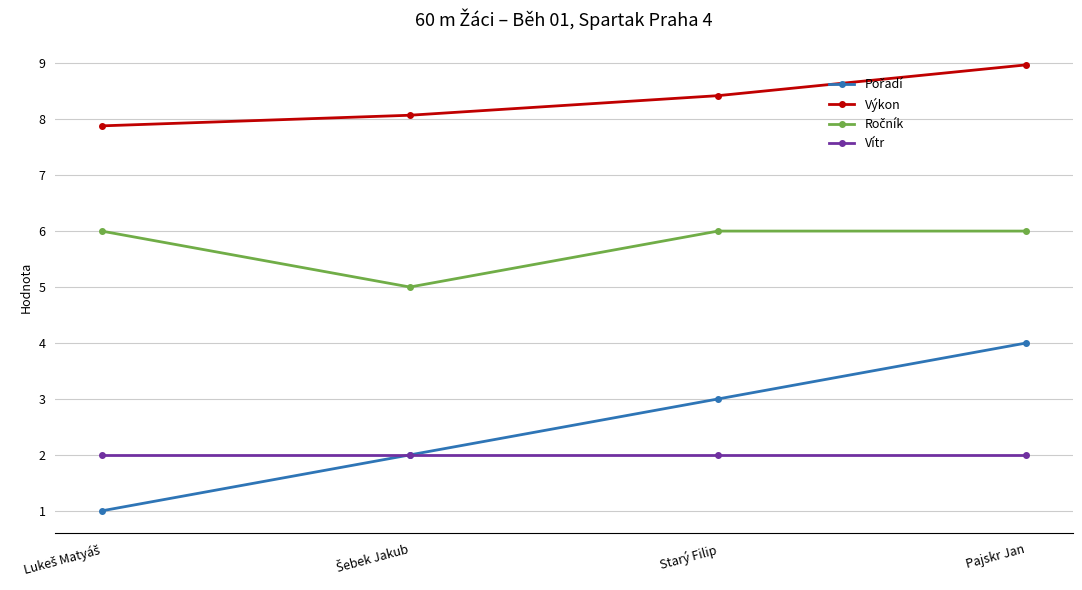

At how many categories does at least one series exceed 6?

4